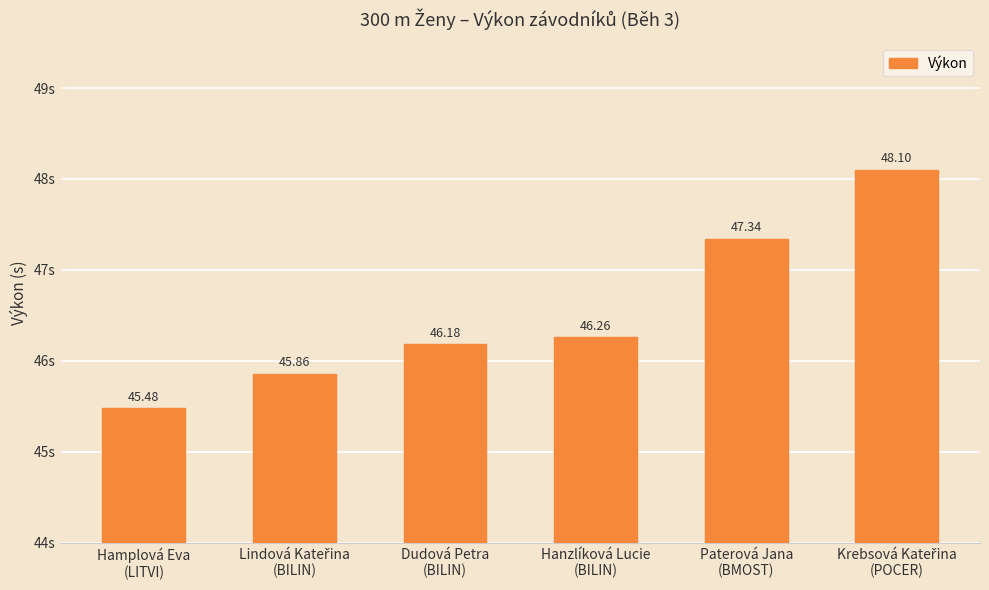

Approximately how many times larger is the value at Dudová Petra
(BILIN) compared to Hamplová Eva
(LITVI)?

1.0